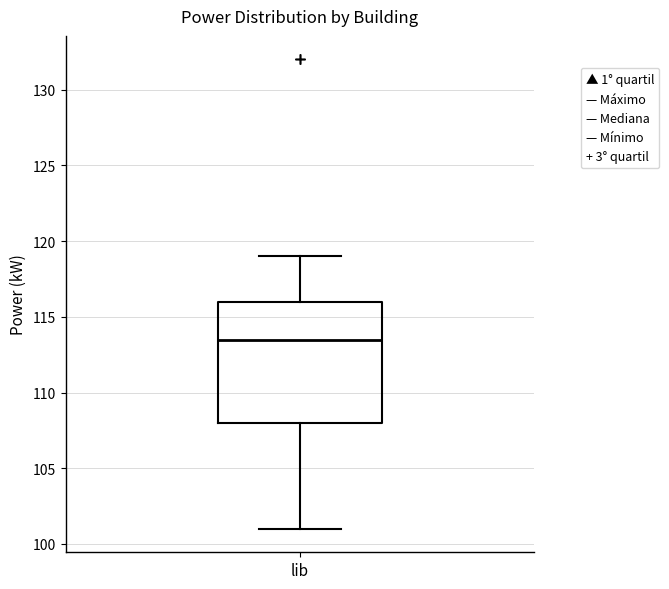

Read this box plot against the y-axis: the position of the median line, the range covered by the box, and the ends of both whiskers. The values are not printed on the chart, so give them approximately, as read against the axis.

median 113.5, box 108.0 to 116.0, whiskers 101.0 to 119.0